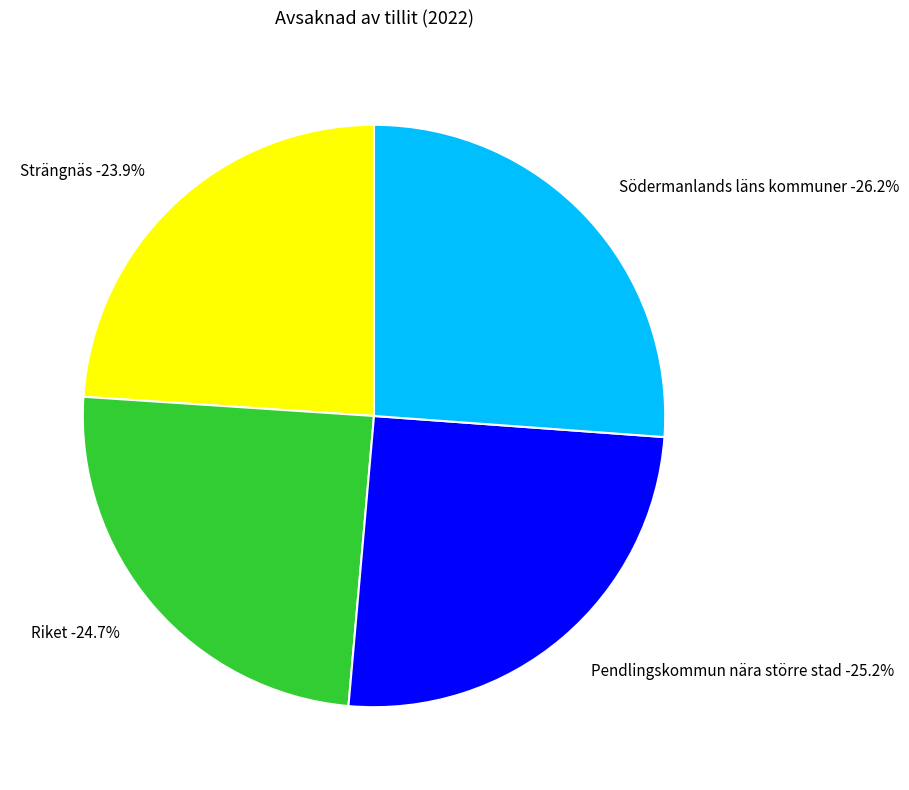

To the nearest percent, what is the combined percentage of Södermanlands läns kommuner and Strängnäs?

50%